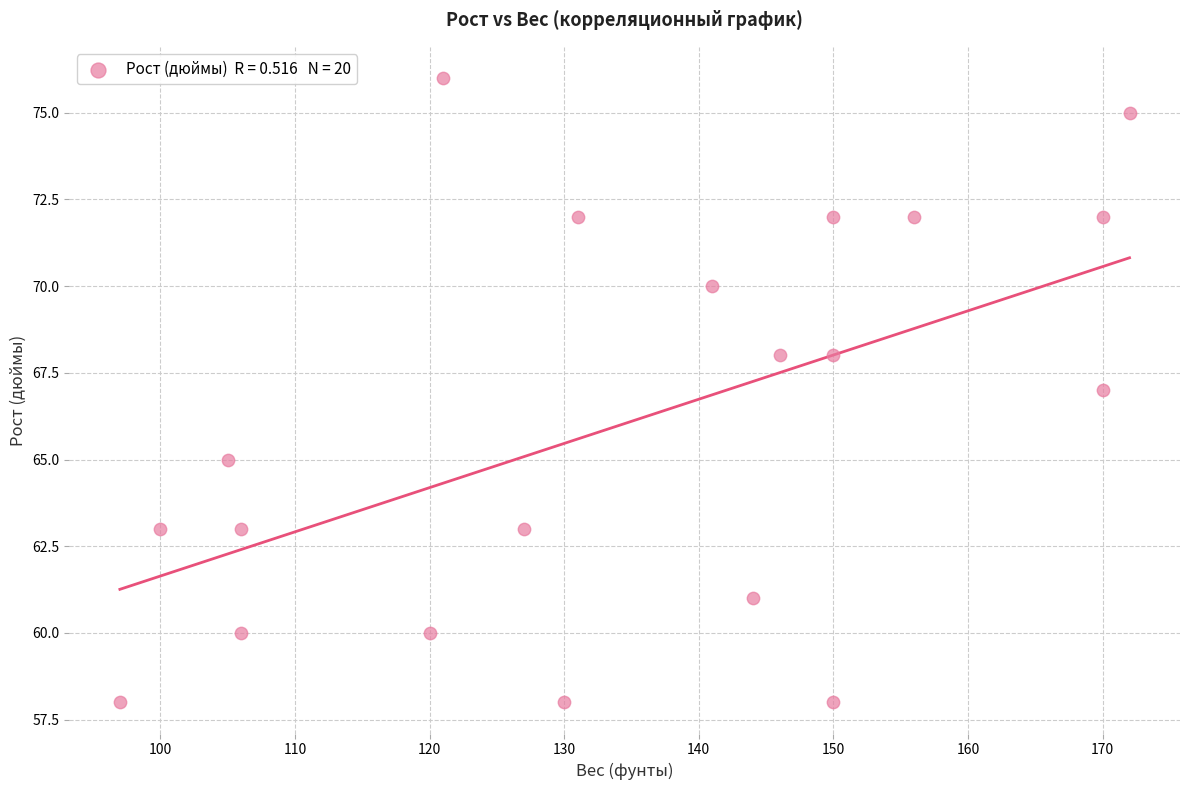

What is the range of X values (max minus min)?

75